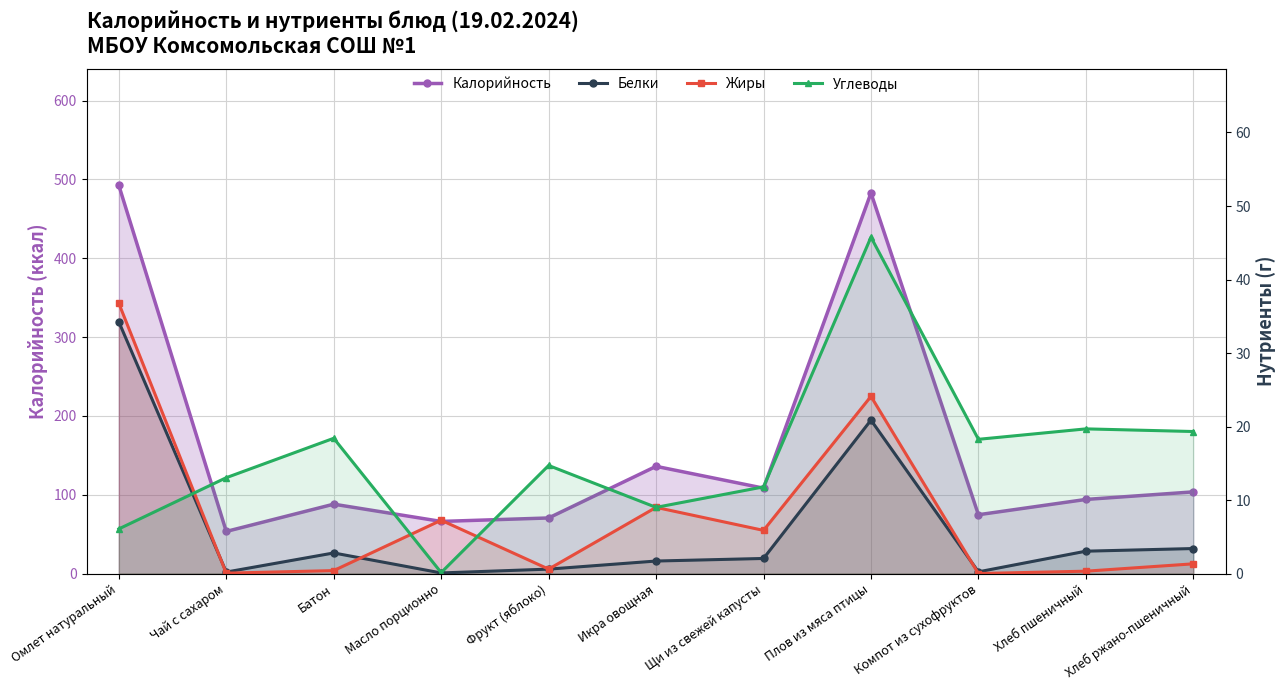

Where is the first local minimum for Белки?

Чай с сахаром